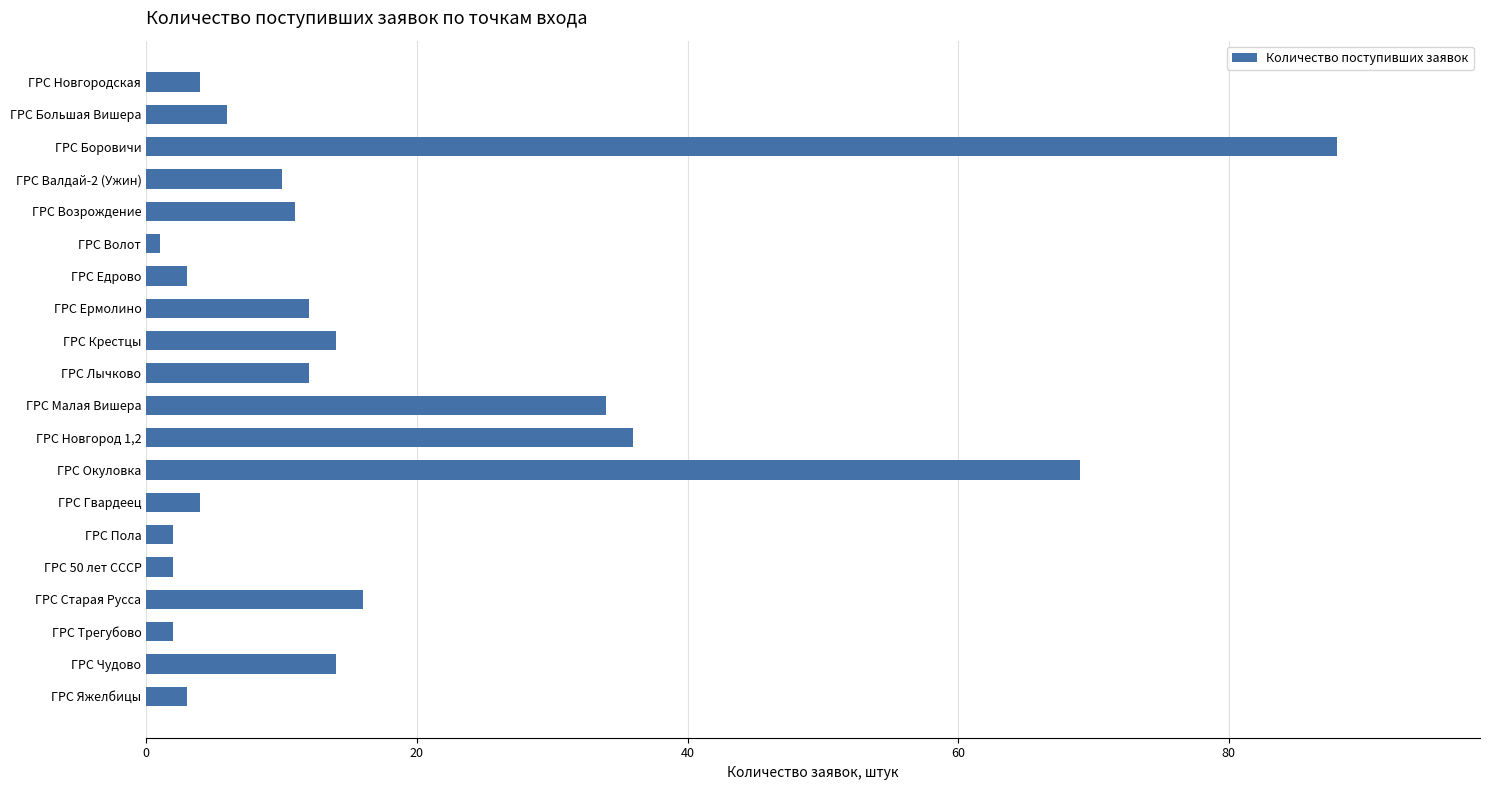

What is the smallest value displayed?

1